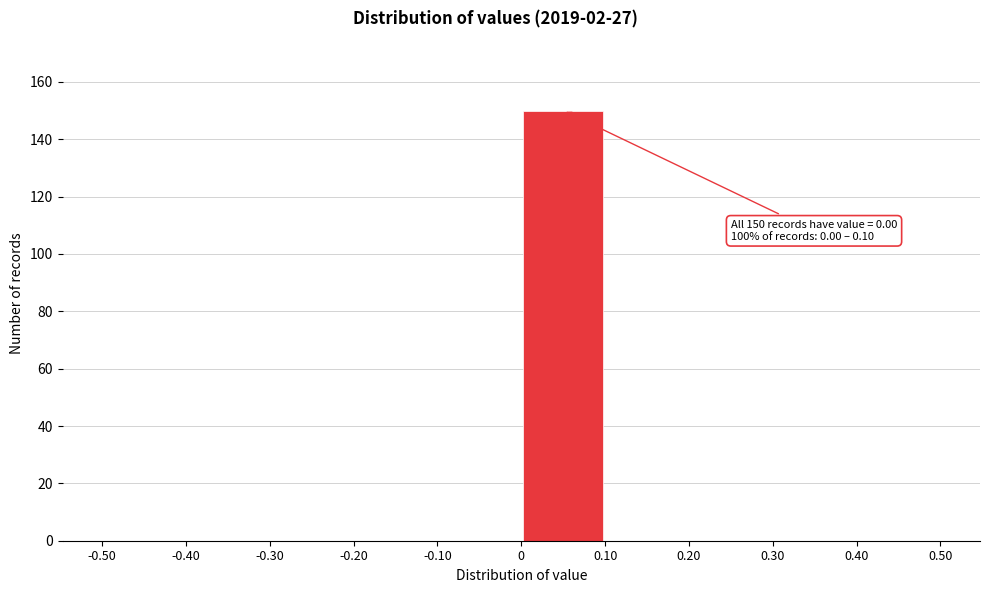

Over which range of the x-axis is the bar tallest?

0 to 0.10